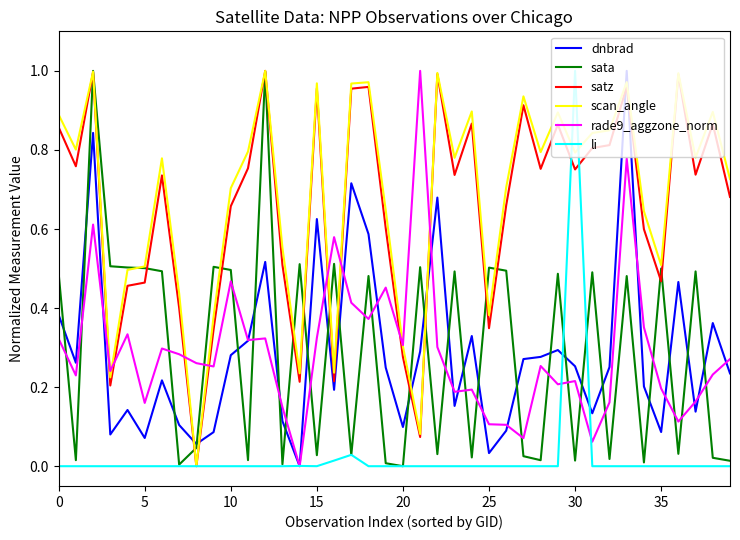

What are all the series names shown in the legend?

dnbrad, sata, satz, scan_angle, rade9_aggzone_norm, li